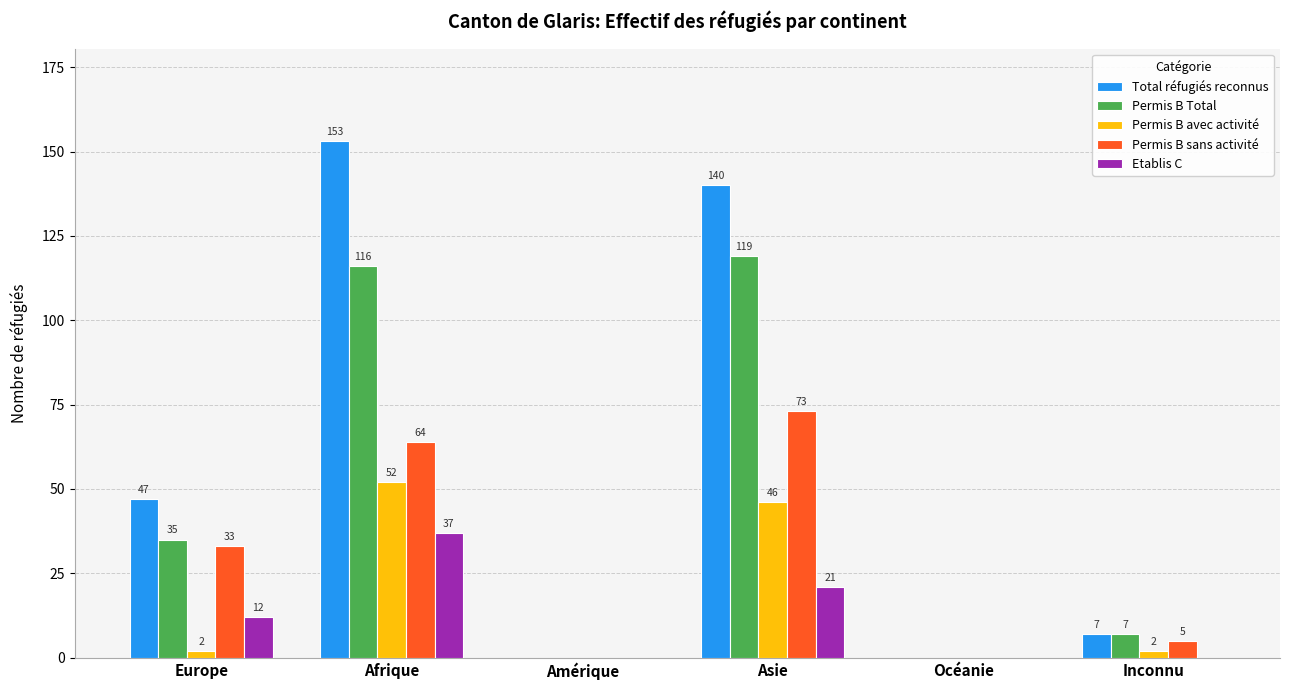

Which series changed the most between Europe and Afrique?

Total réfugiés reconnus